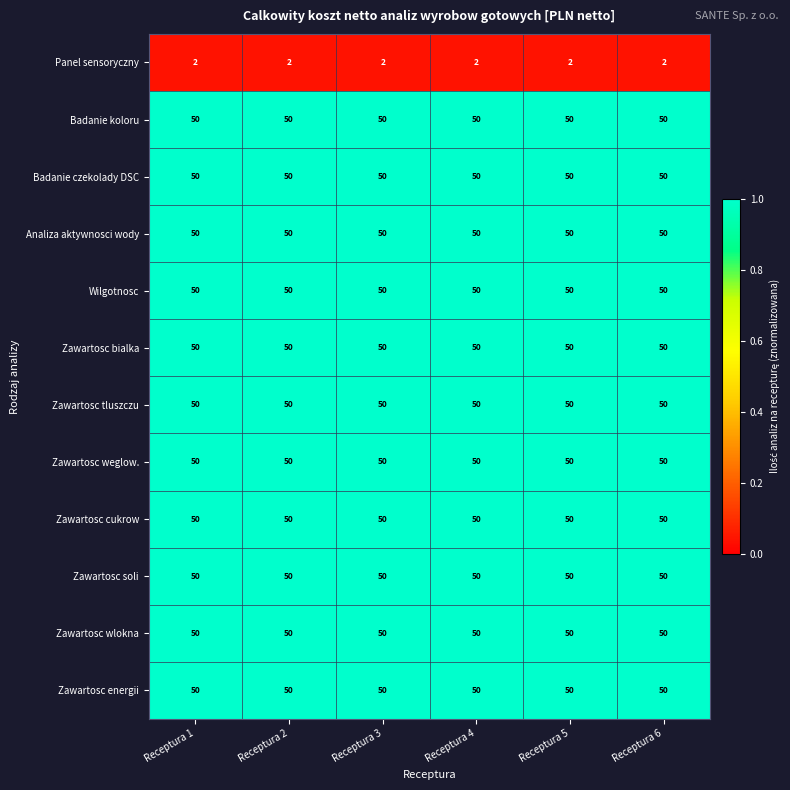

What is the total value across all series at Receptura 3?

552